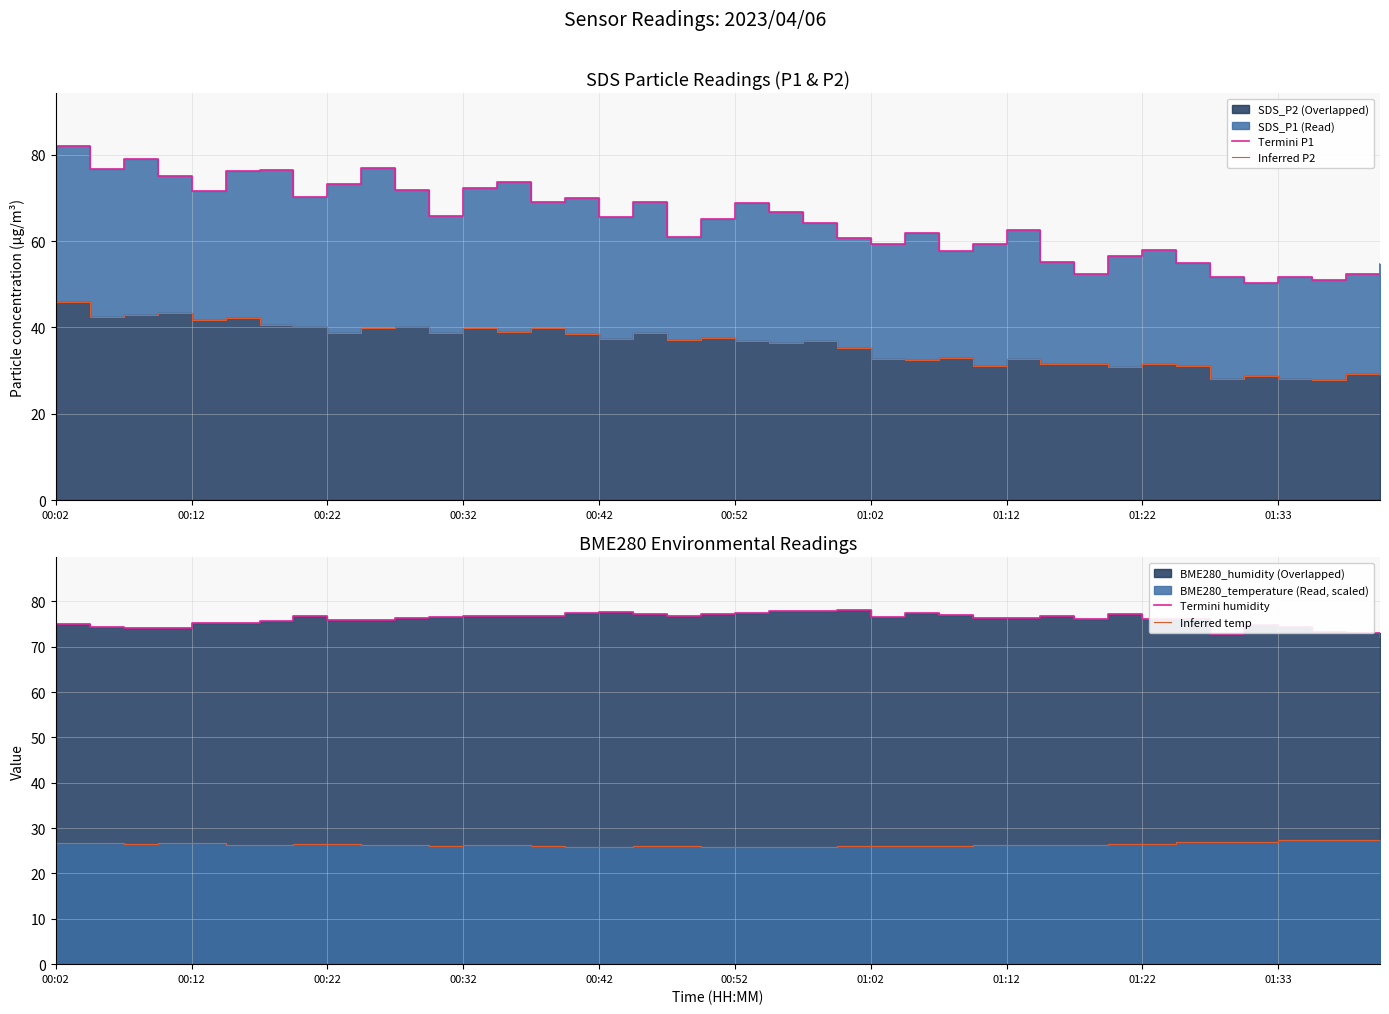

How many distinct data groups are displayed?

4